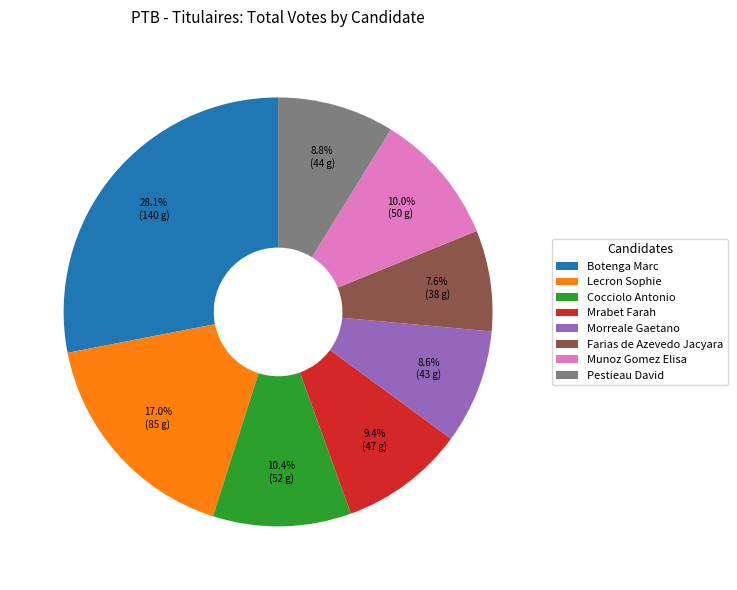

What is the ratio of the value at Lecron Sophie to the value at Morreale Gaetano?

2.0